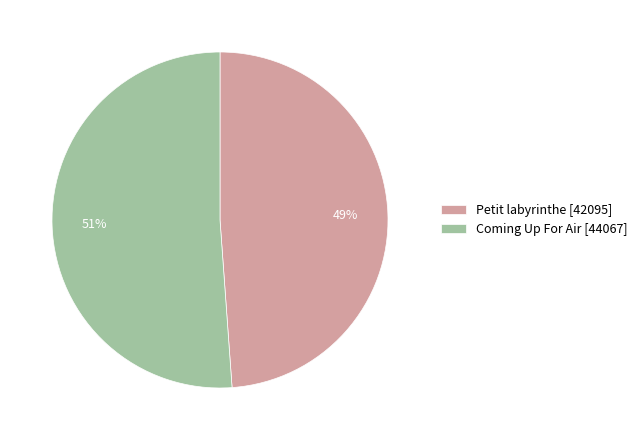

True or false: Petit labyrinthe accounts for 35% of the total.

False